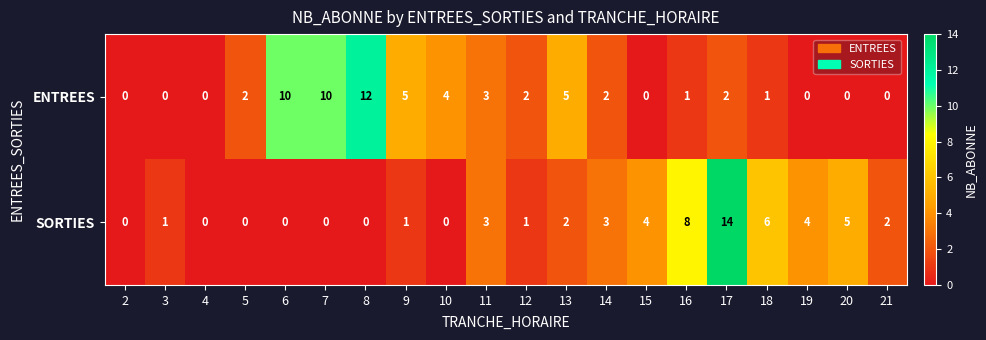

What is the difference between the ENTREES values at 7 and 21?

10